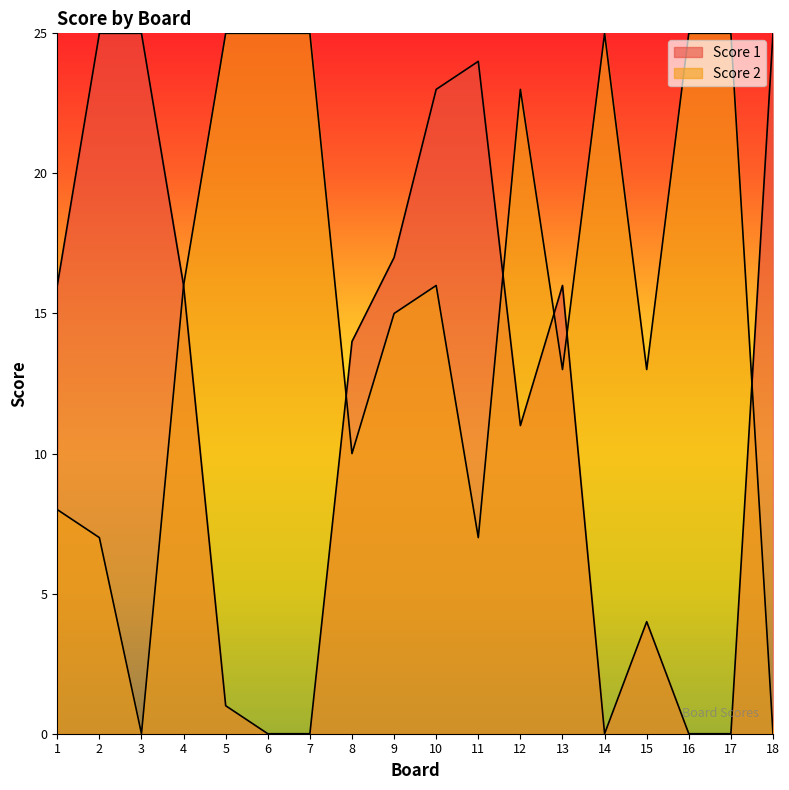

How many categories are shown in the chart?

18